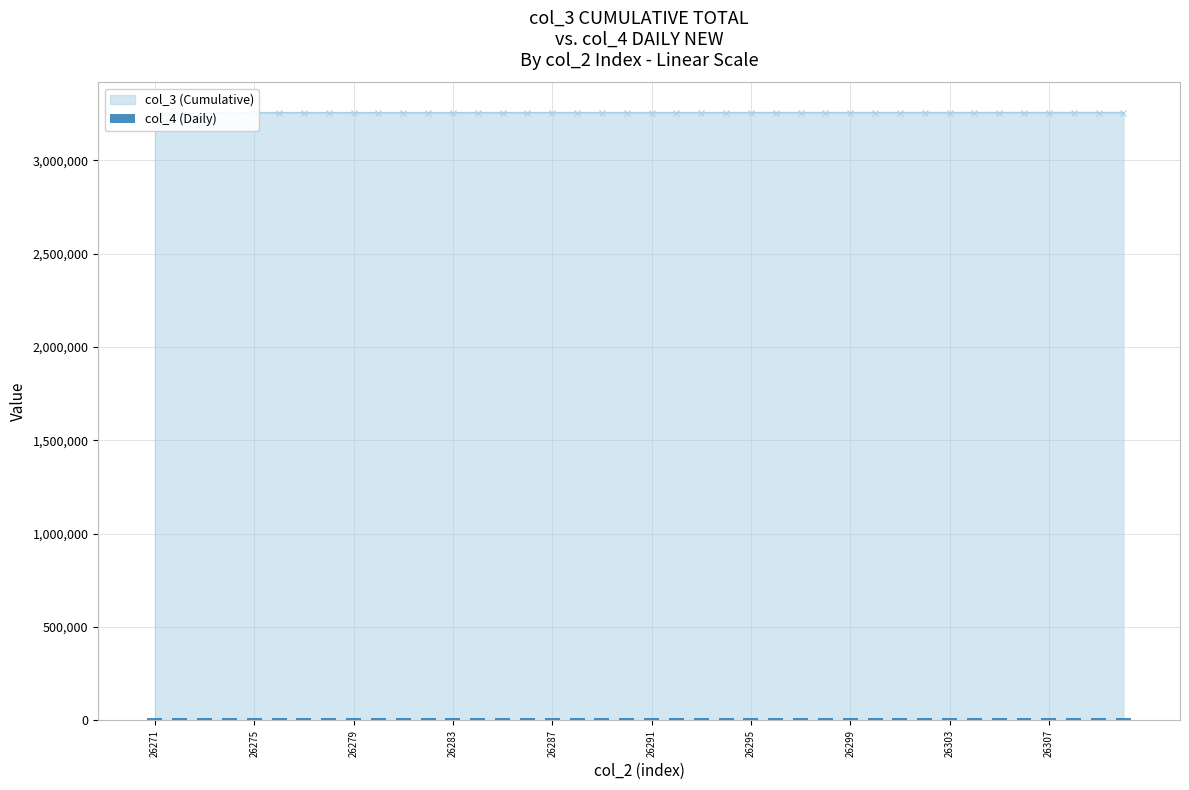

How many data points are above 11095?

19